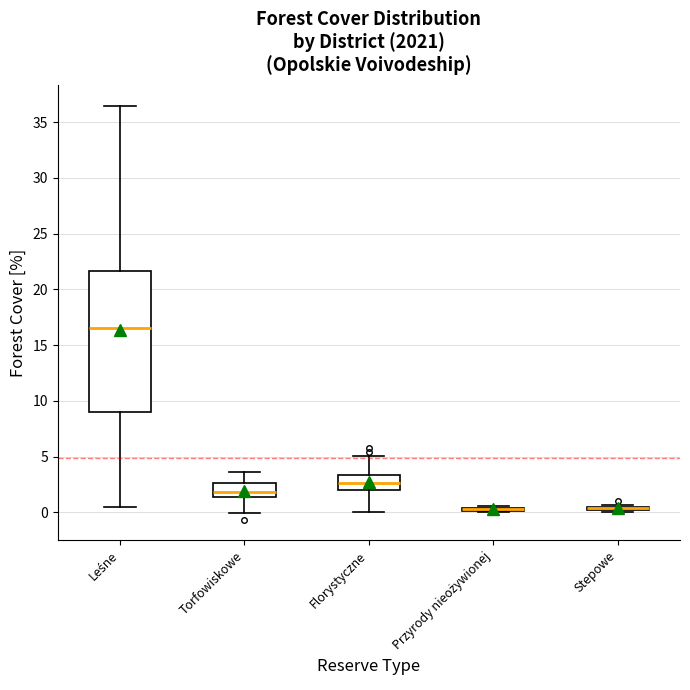

Which box is the tallest, from its lower edge to its upper edge?

Leśne